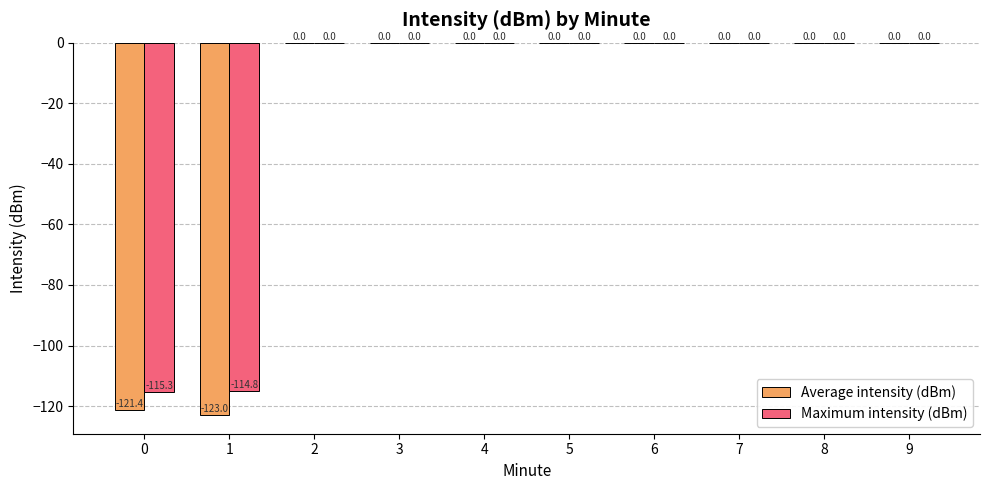

Reading left to right, what are all the values shown in this chart?

Average intensity (dBm): -121.4	-123.0	0.0	0.0	0.0	0.0	0.0	0.0	0.0	0.0
Maximum intensity (dBm): -115.3	-114.8	0.0	0.0	0.0	0.0	0.0	0.0	0.0	0.0